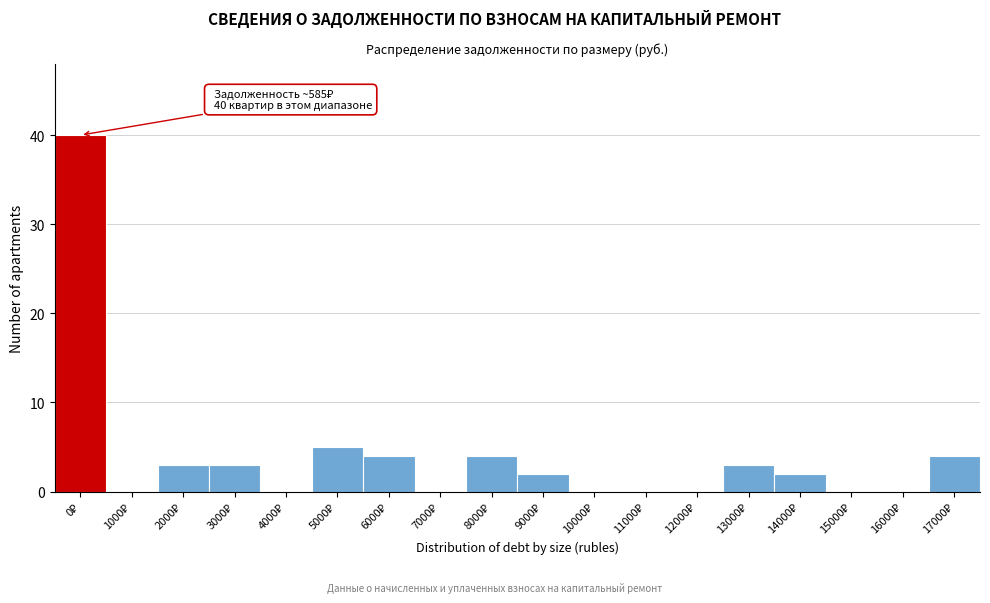

What is the greatest value displayed?

40